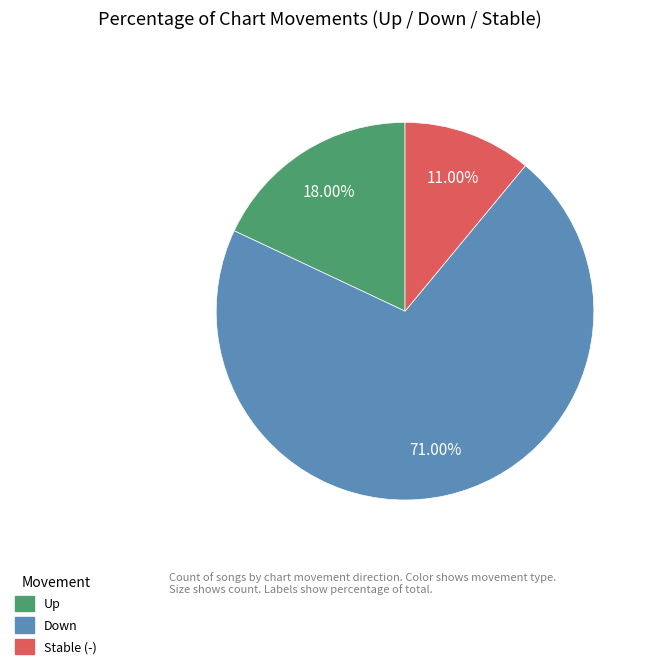

Rank the categories by value from highest to lowest.

Down, Up, Stable (-)